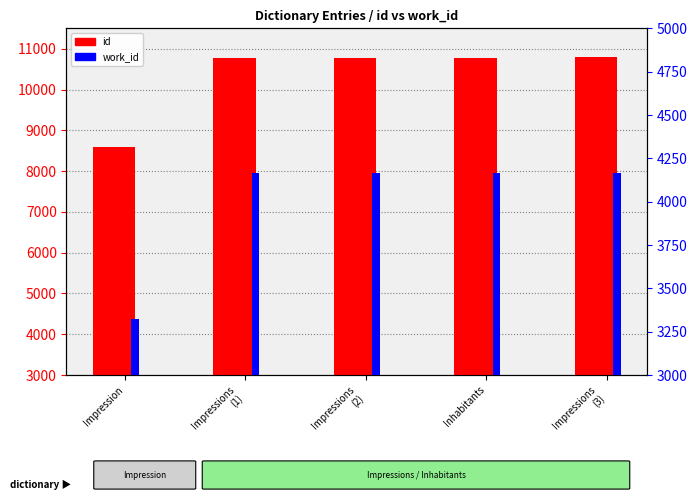

How many bars are there in each group?

2